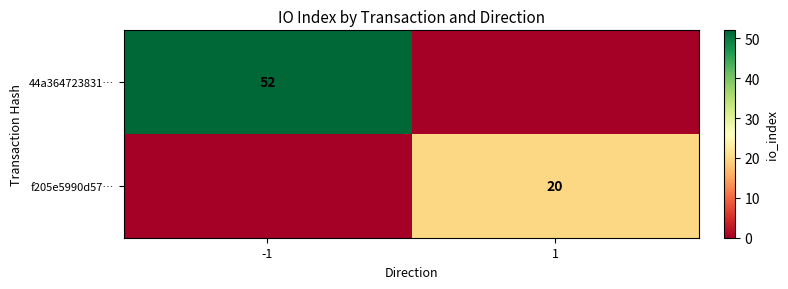

Is it true that 44a364723831… equals 72 at -1?

False